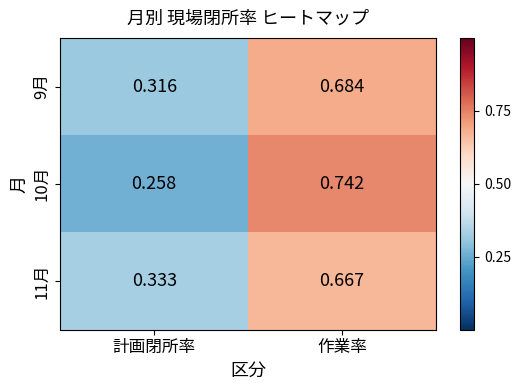

At which label is 11月 closest to 0?

計画閉所率